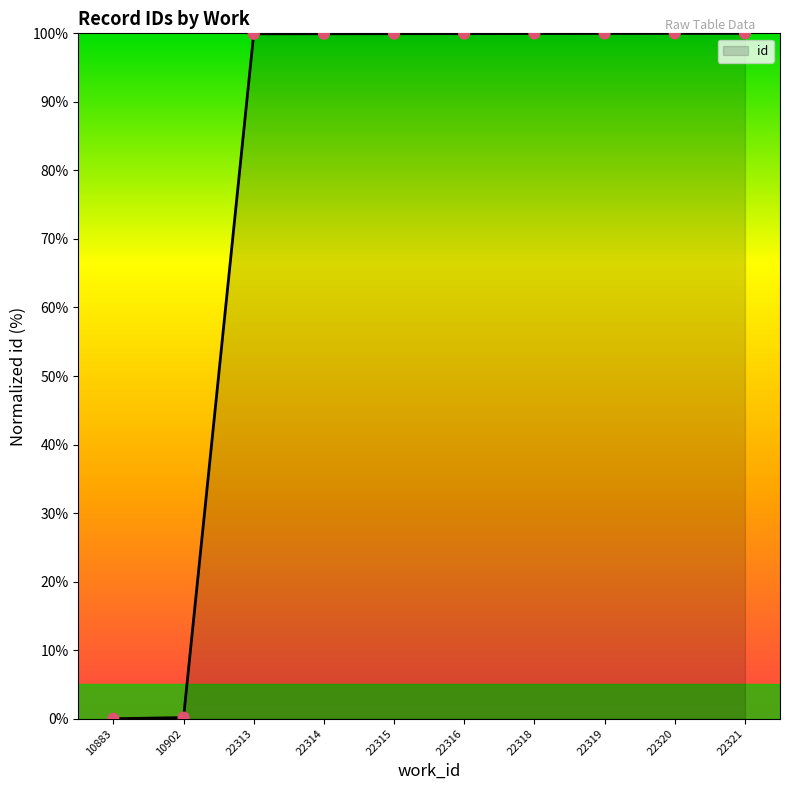

The value at 22318 is 100.0. True or false?

True